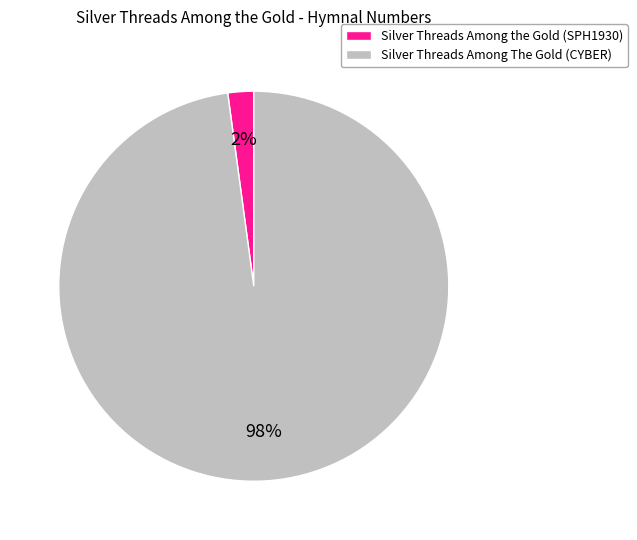

Do Silver Threads Among The Gold (CYBER) and Silver Threads Among the Gold (SPH1930) together represent more than half of the pie?

Yes